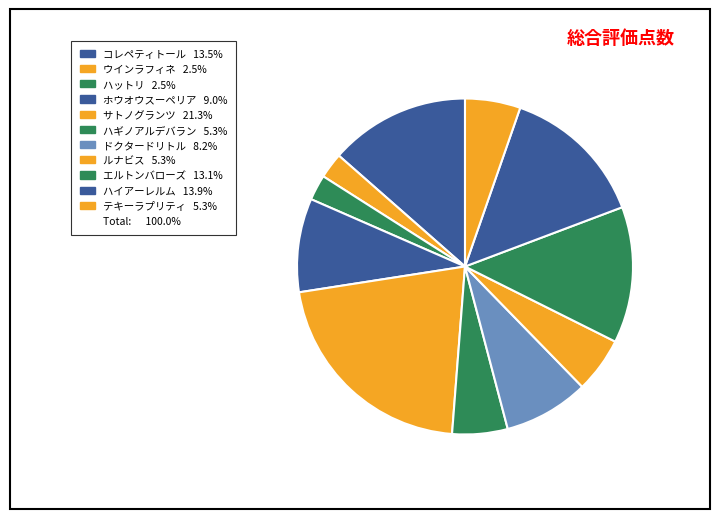

Does any single category account for the majority?

No